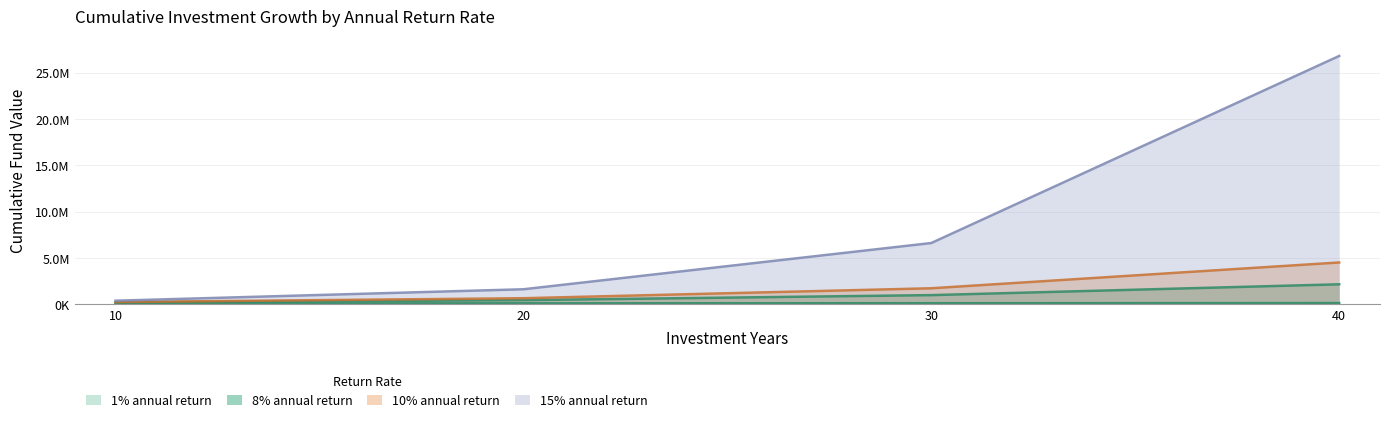

True or false: 1% annual return and 10% annual return cross at least once.

False